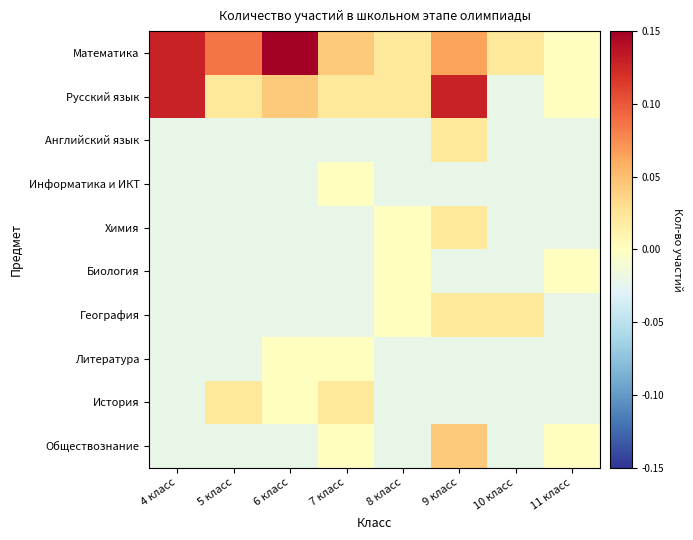

Reading left to right, extract all data points from this chart.

Математика: 4 класс=0.1	5 класс=0.1	6 класс=0.1	7 класс=0.0	8 класс=0.0	9 класс=0.1	10 класс=0.0	11 класс=-0.0
Русский язык: 4 класс=0.1	5 класс=0.0	6 класс=0.0	7 класс=0.0	8 класс=0.0	9 класс=0.1	10 класс=-0.0	11 класс=-0.0
Английский язык: 4 класс=-0.0	5 класс=-0.0	6 класс=-0.0	7 класс=-0.0	8 класс=-0.0	9 класс=0.0	10 класс=-0.0	11 класс=-0.0
Информатика и ИКТ: 4 класс=-0.0	5 класс=-0.0	6 класс=-0.0	7 класс=-0.0	8 класс=-0.0	9 класс=-0.0	10 класс=-0.0	11 класс=-0.0
Химия: 4 класс=-0.0	5 класс=-0.0	6 класс=-0.0	7 класс=-0.0	8 класс=-0.0	9 класс=0.0	10 класс=-0.0	11 класс=-0.0
Биология: 4 класс=-0.0	5 класс=-0.0	6 класс=-0.0	7 класс=-0.0	8 класс=-0.0	9 класс=-0.0	10 класс=-0.0	11 класс=-0.0
География: 4 класс=-0.0	5 класс=-0.0	6 класс=-0.0	7 класс=-0.0	8 класс=-0.0	9 класс=0.0	10 класс=0.0	11 класс=-0.0
Литература: 4 класс=-0.0	5 класс=-0.0	6 класс=-0.0	7 класс=-0.0	8 класс=-0.0	9 класс=-0.0	10 класс=-0.0	11 класс=-0.0
История: 4 класс=-0.0	5 класс=0.0	6 класс=-0.0	7 класс=0.0	8 класс=-0.0	9 класс=-0.0	10 класс=-0.0	11 класс=-0.0
Обществознание: 4 класс=-0.0	5 класс=-0.0	6 класс=-0.0	7 класс=-0.0	8 класс=-0.0	9 класс=0.0	10 класс=-0.0	11 класс=-0.0